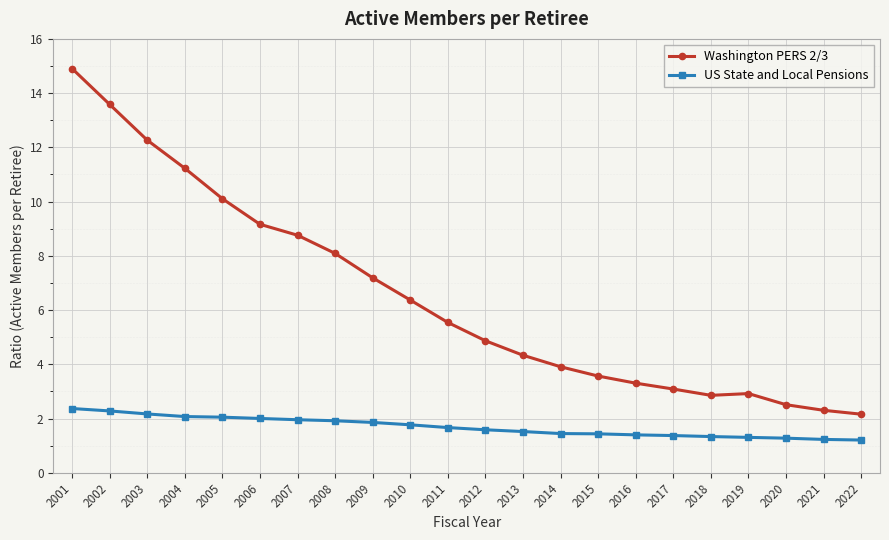

List the series in order of their peak value, lowest first.

US State and Local Pensions, Washington PERS 2/3